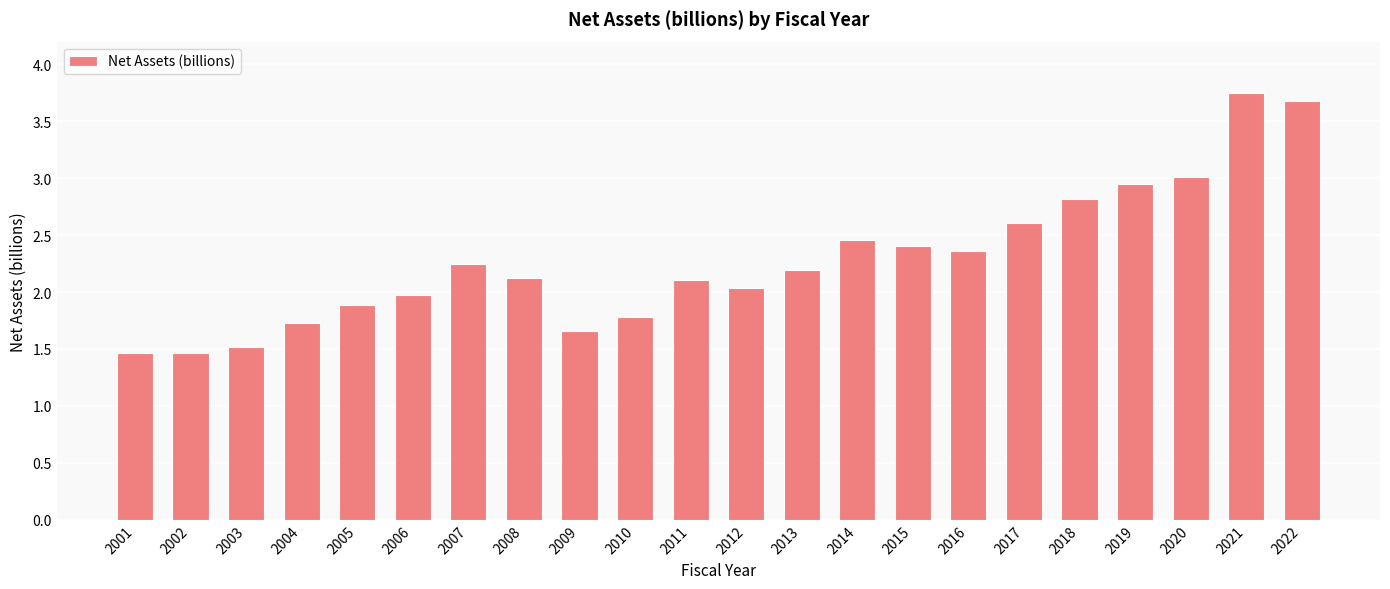

What is the change in value from 2015 to 2017?

+0.2